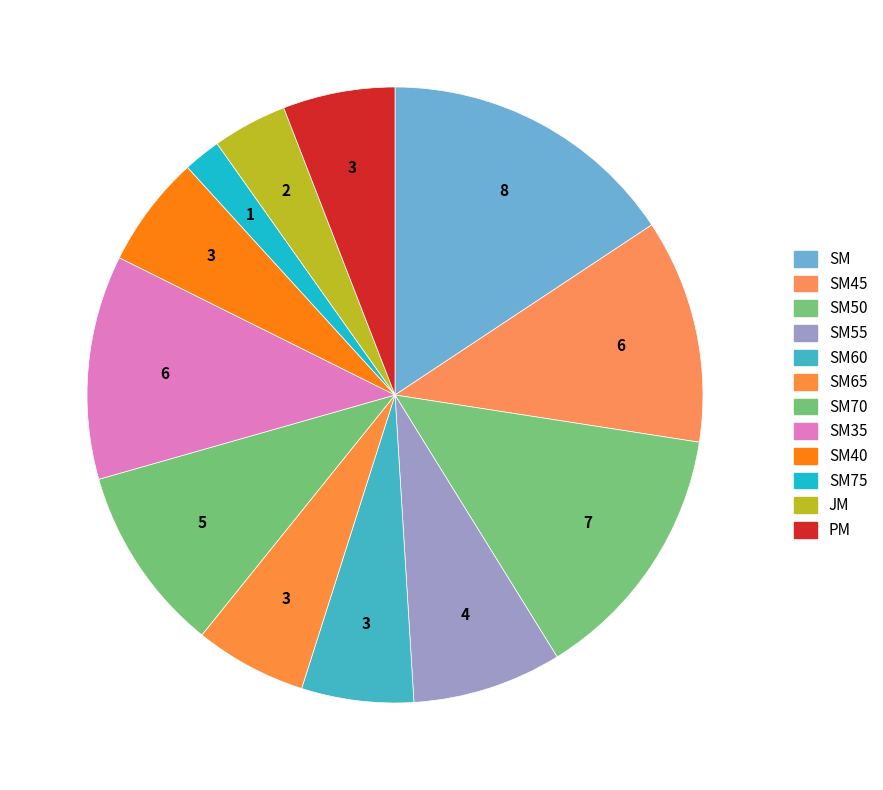

Does JM represent more than half of the total?

No